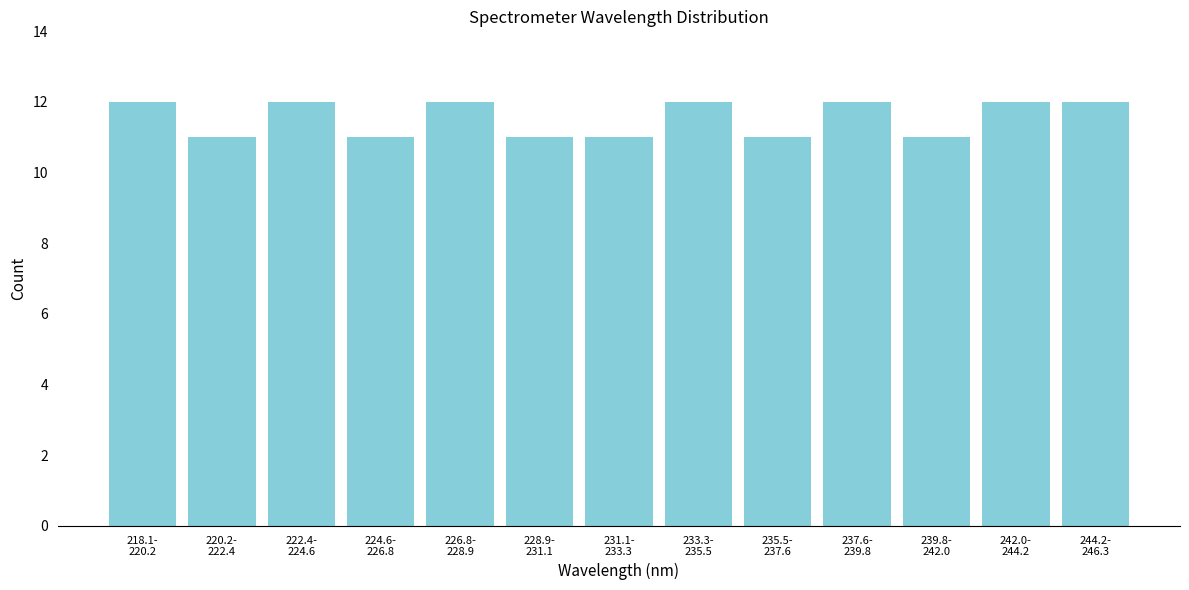

Reading right to left, extract all data points from this chart.

12	12	11	12	11	12	11	11	12	11	12	11	12